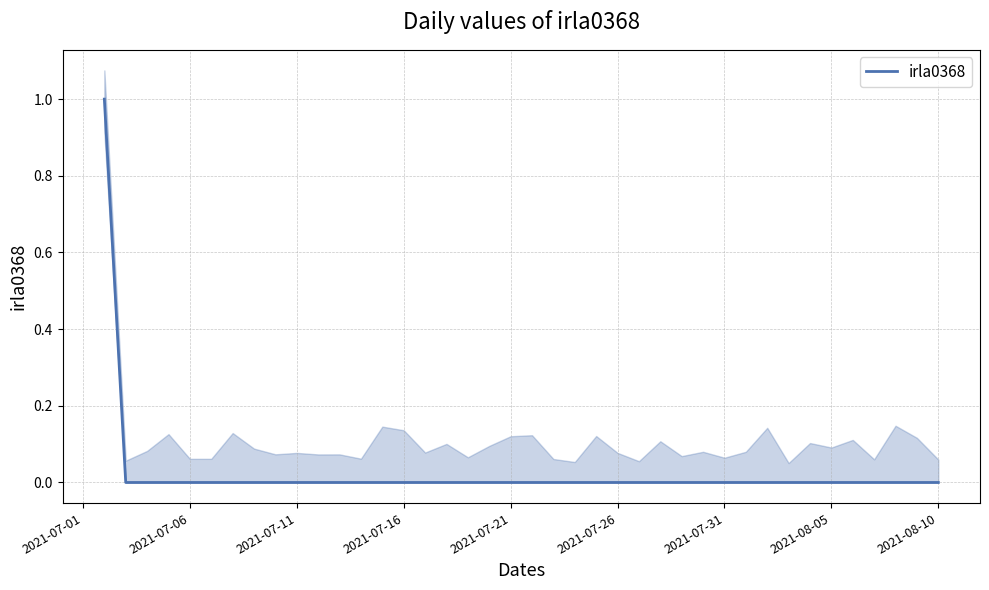

The irla0368 series shows 0 at 2021-08-05. True or false?

True